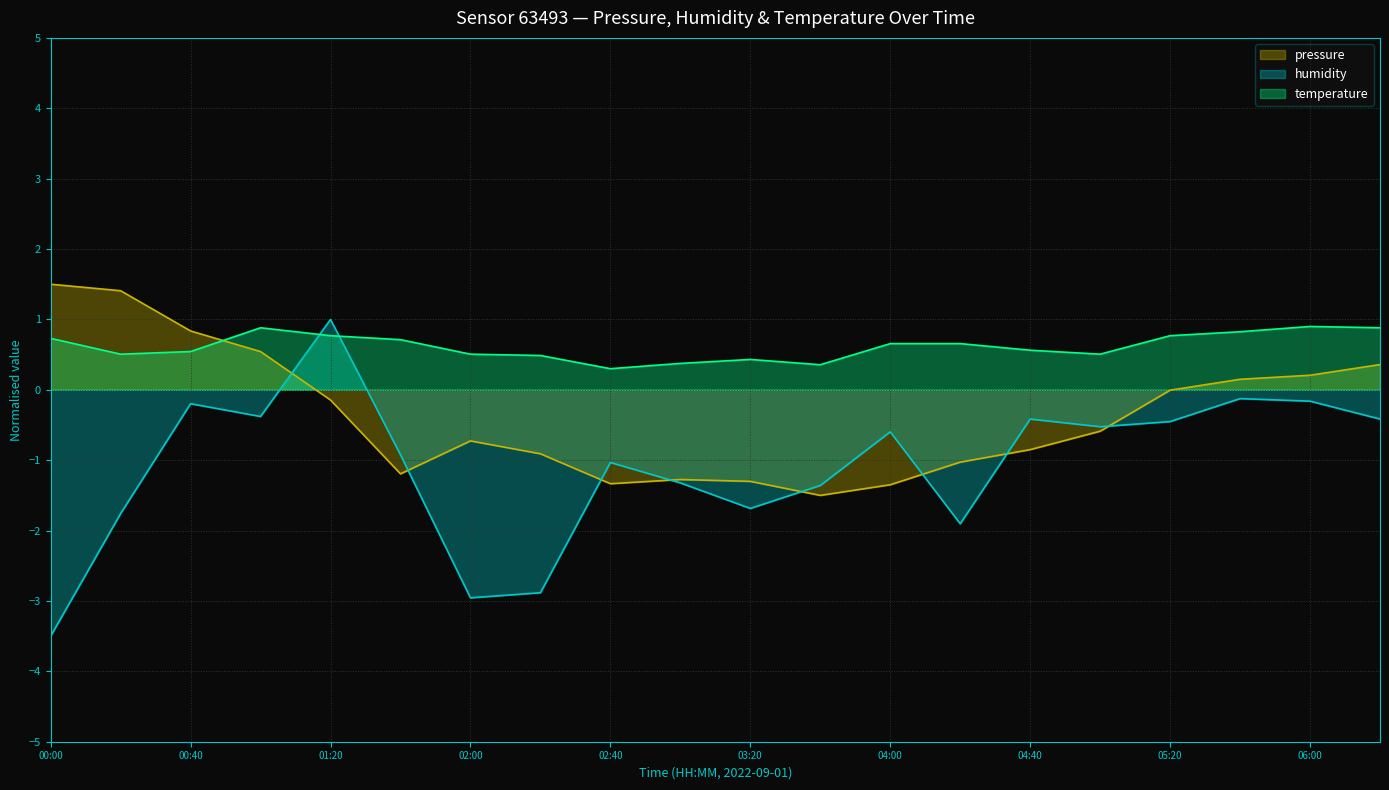

How many intersections are there between pressure and humidity?

8